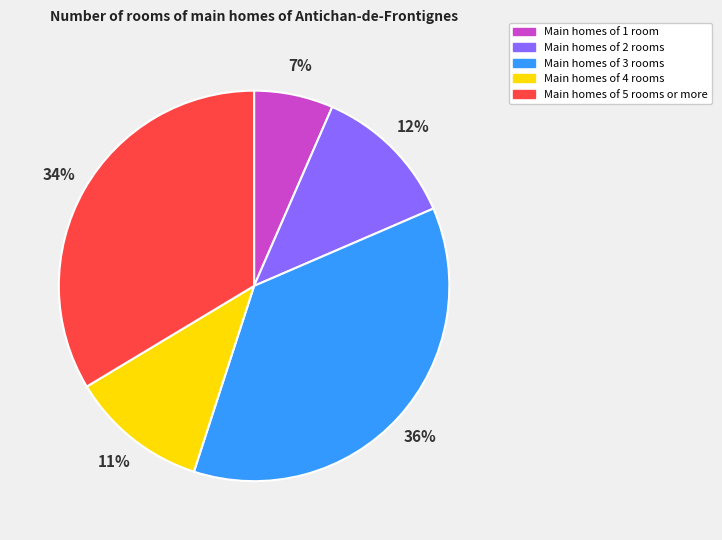

Is the sum of Main homes of 5 rooms or more and Main homes of 3 rooms greater than half?

Yes